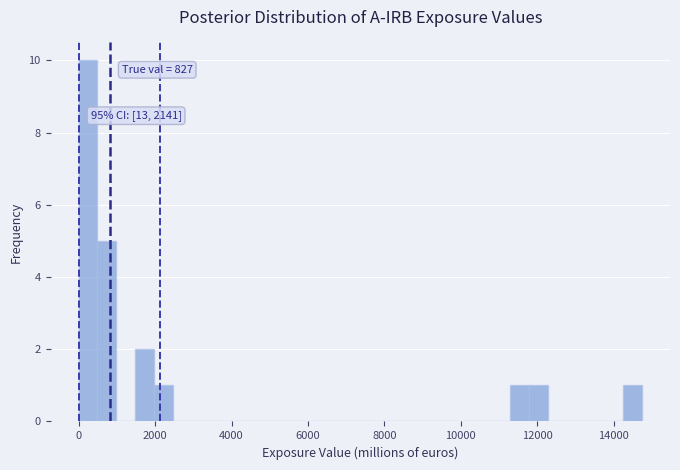

Read against the x-axis, roughly where is the centre of the tallest bar?

200